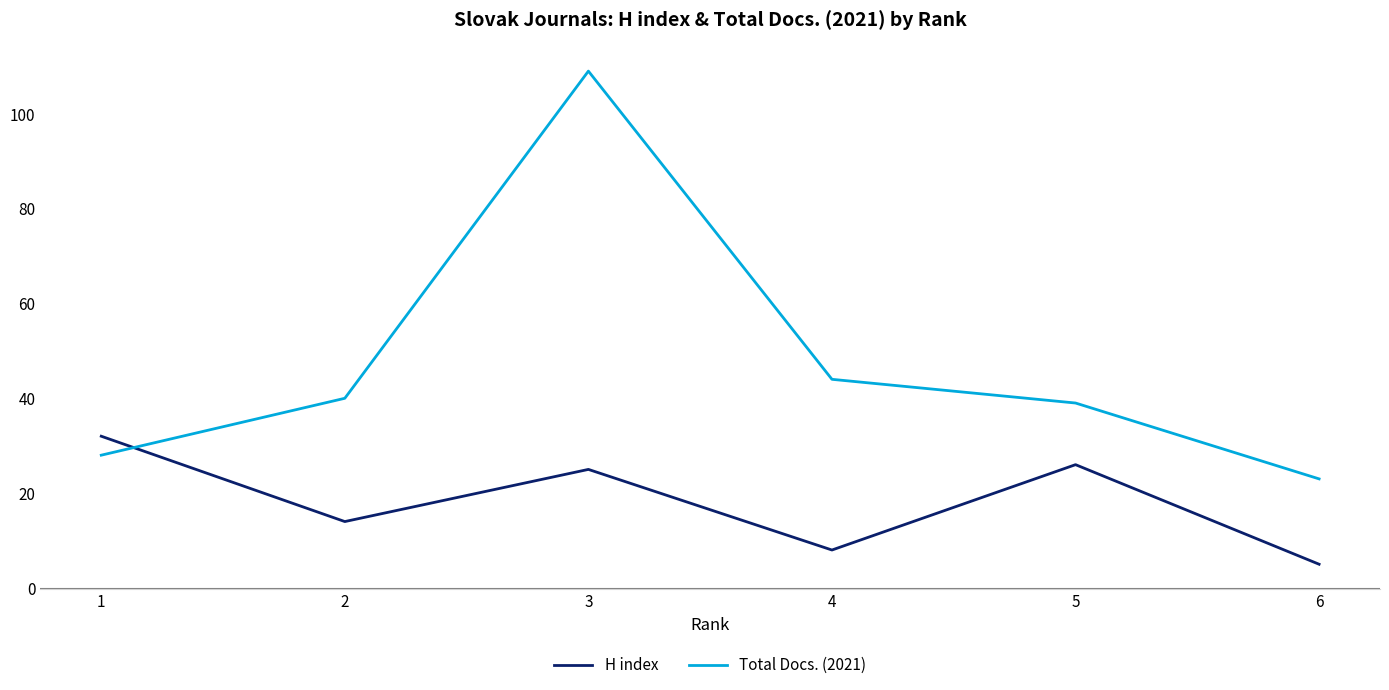

Which series has the largest range (max minus min)?

Total Docs. (2021)